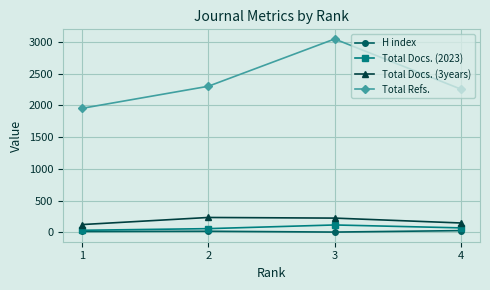

True or false: Total Refs. and Total Docs. (3years) cross at least once.

False